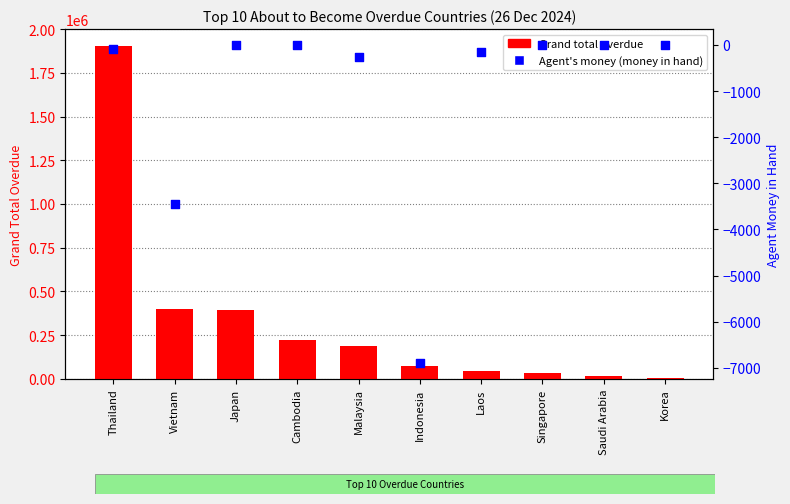

Which series contains the highest Y value?

Grand total overdue